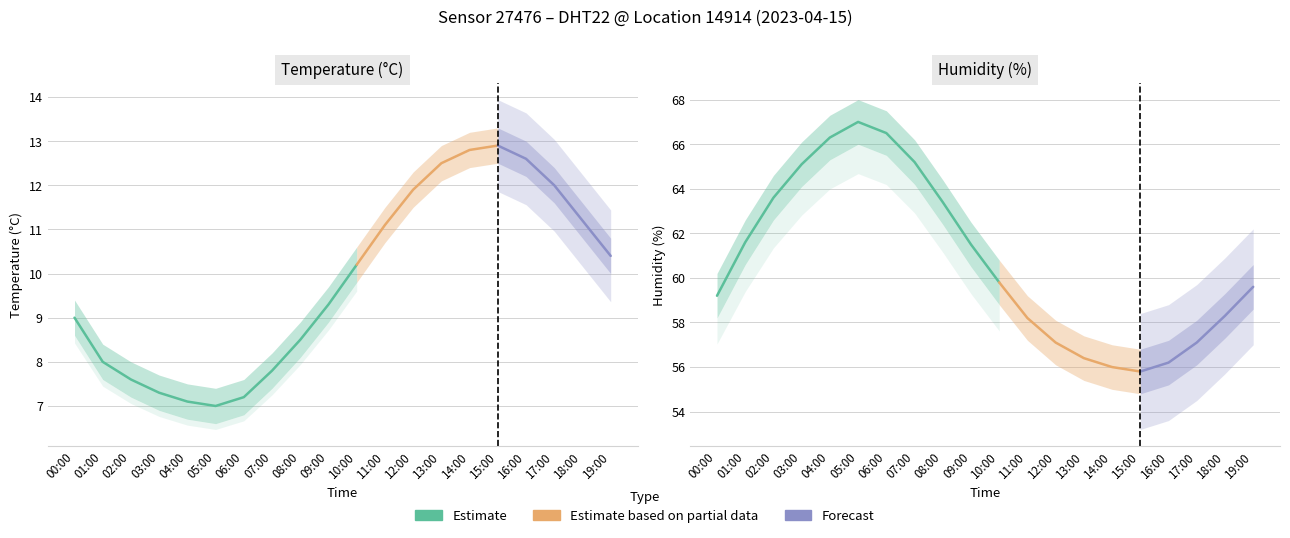

Which category has the highest value across all series?

05:00